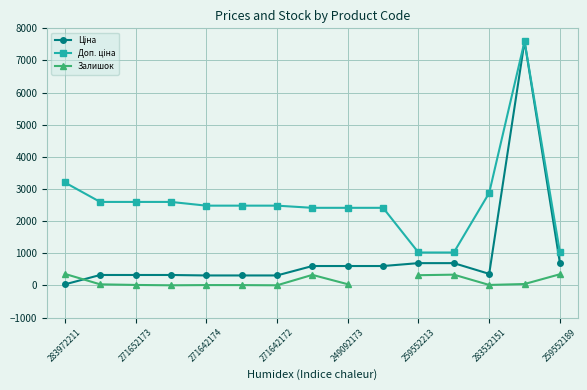

True or false: Залишок and Доп. ціна cross at least once.

False